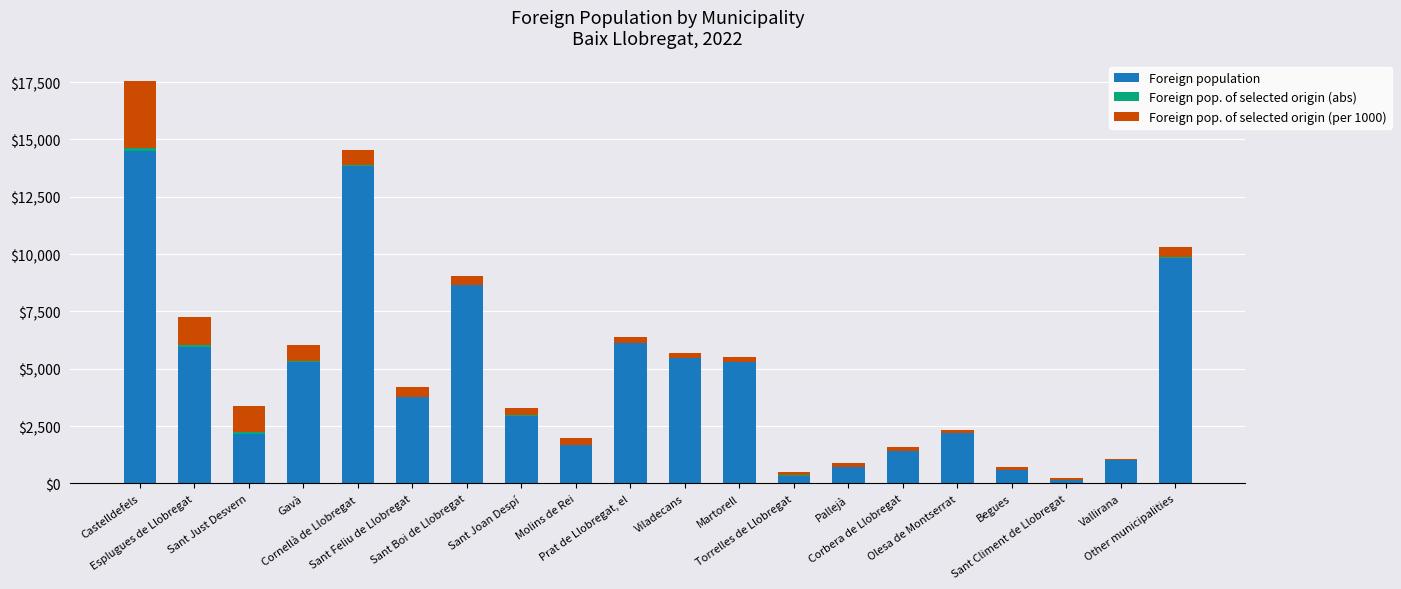

Between Torrelles de Llobregat and Castelldefels, which is larger?

Castelldefels